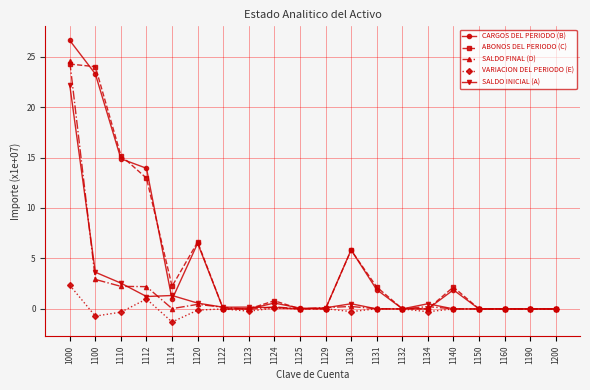

What is the total value across all series at 1110?

34.5